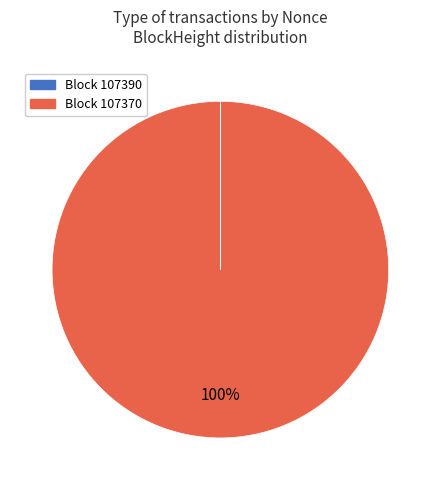

Is it true that Block 107370 is 100% of the pie?

True